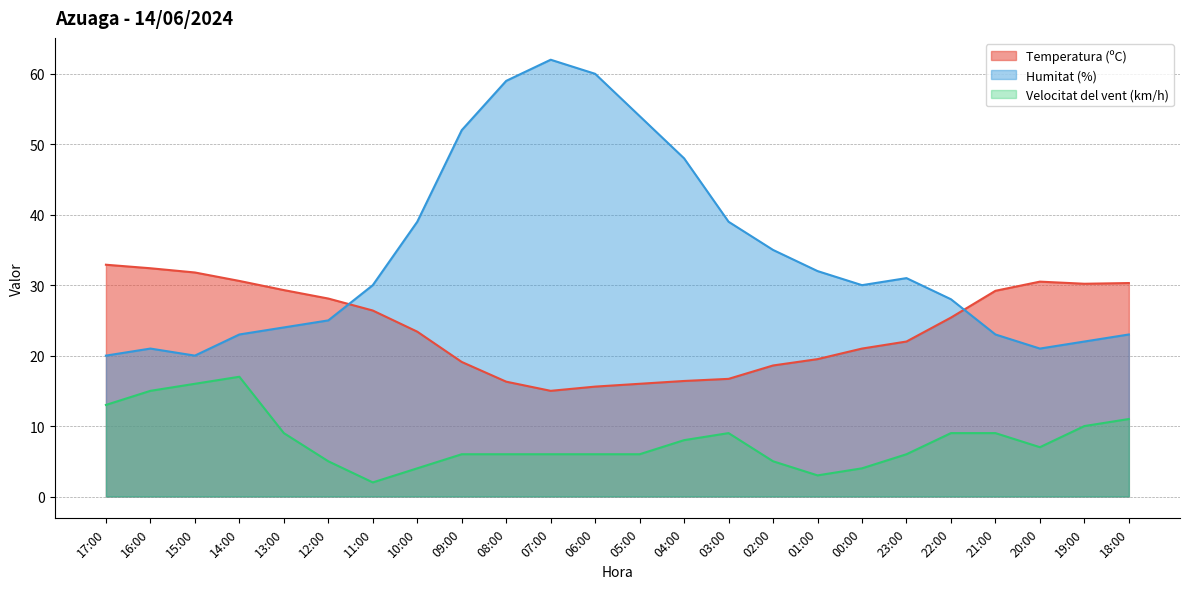

What is the label of the 3rd point from the right?

20:00